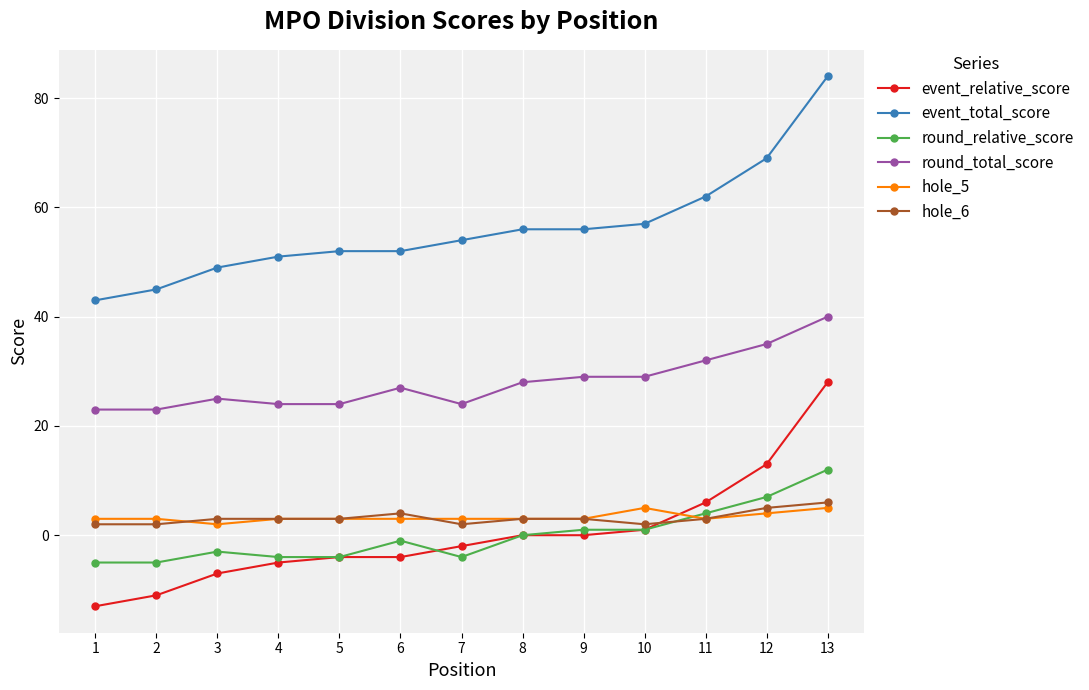

What is the sum of the event_total_score values at 10 and 13?

141